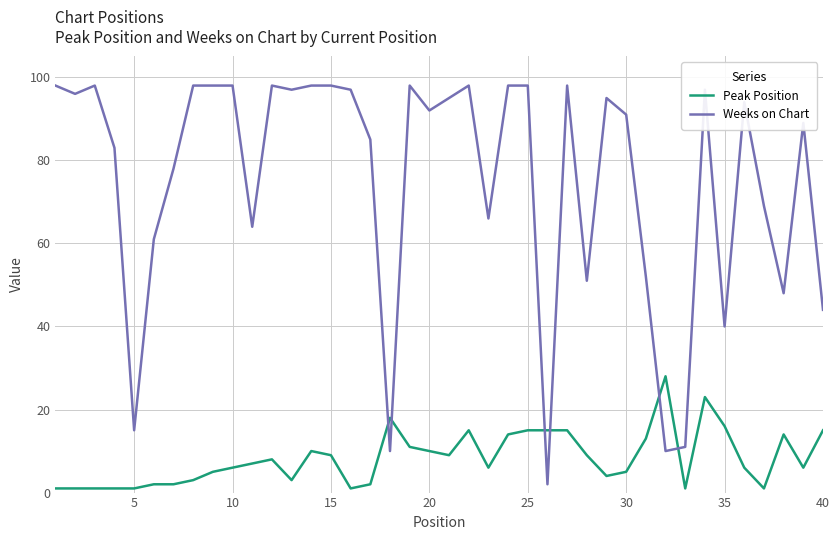

Reading left to right, what are all the values shown in this chart?

Peak Position: 1	1	1	1	1	2	2	3	5	6	7	8	3	10	9	1	2	18	11	10	9	15	6	14	15	15	15	9	4	5	13	28	1	23	16	6	1	14	6	15
Weeks on Chart: 98	96	98	83	15	61	78	98	98	98	64	98	97	98	98	97	85	10	98	92	95	98	66	98	98	2	98	51	95	91	52	10	11	97	40	94	69	48	89	44